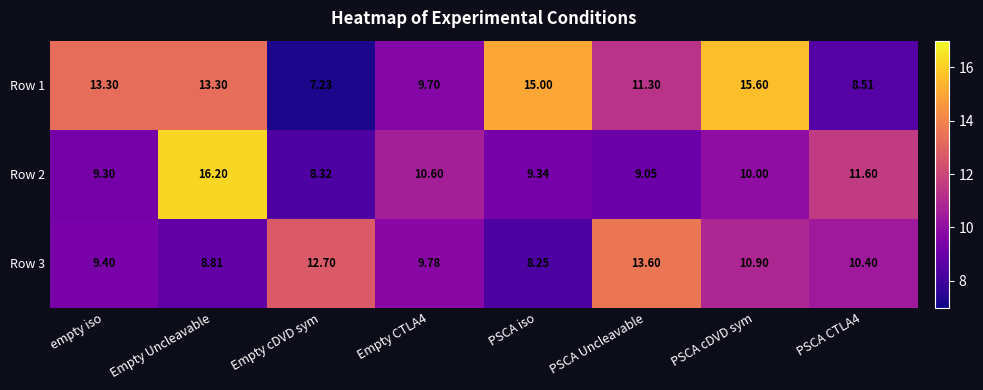

Rank the series at PSCA Uncleavable from lowest to highest value.

Row 2, Row 1, Row 3